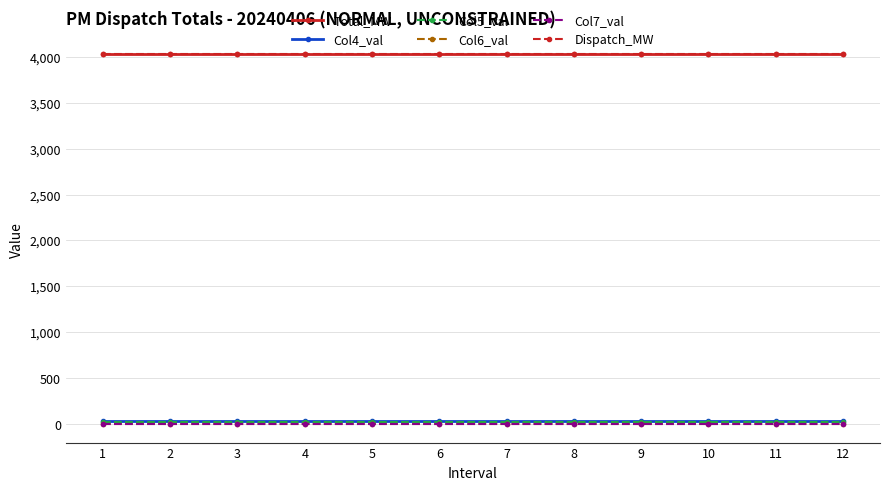

Rank the series at 4 from lowest to highest value.

Col6_val, Col7_val, Col5_val, Col4_val, Total_MW, Dispatch_MW